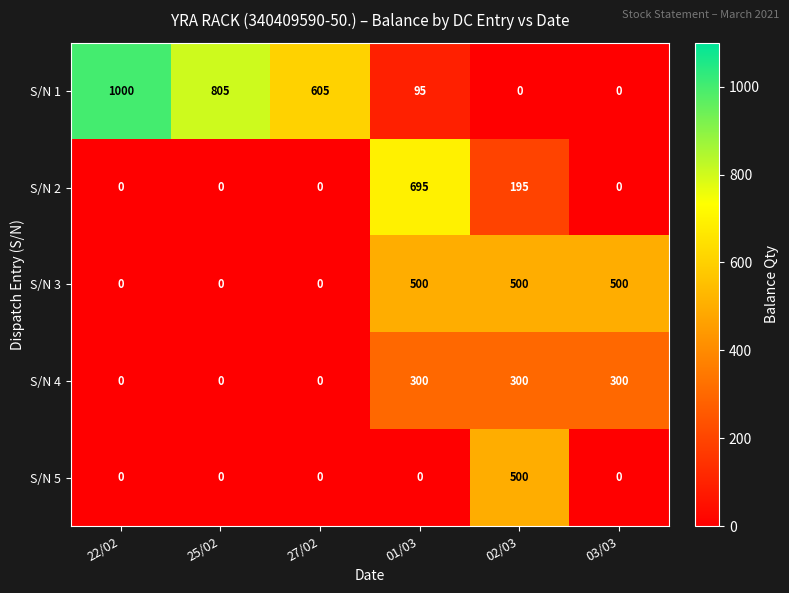

What is the total value across all series at 25/02?

805